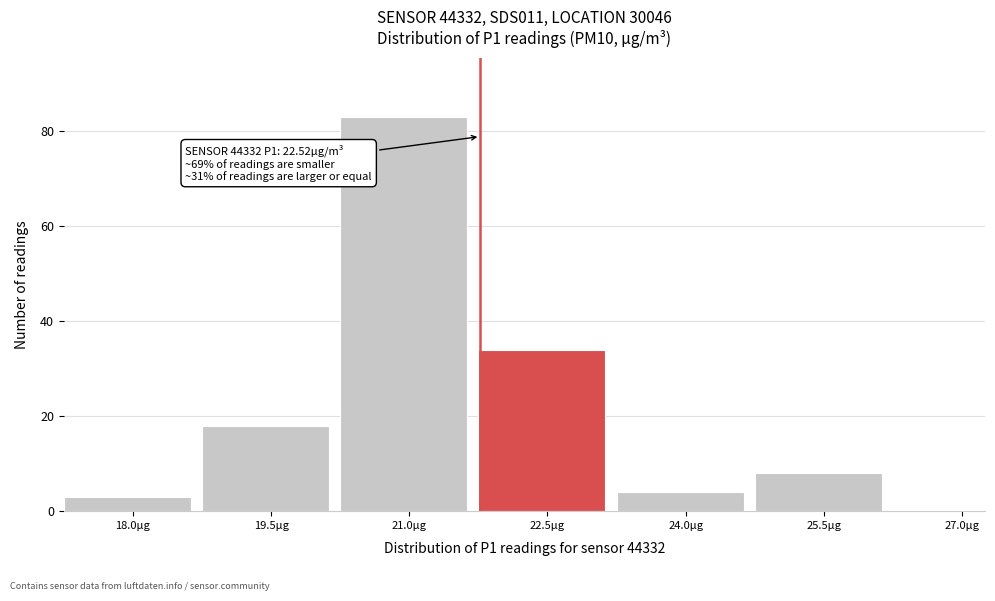

Reading right to left, what are all the values shown in this chart?

27.0µg=0	25.5µg=8	24.0µg=4	22.5µg=34	21.0µg=83	19.5µg=18	18.0µg=3